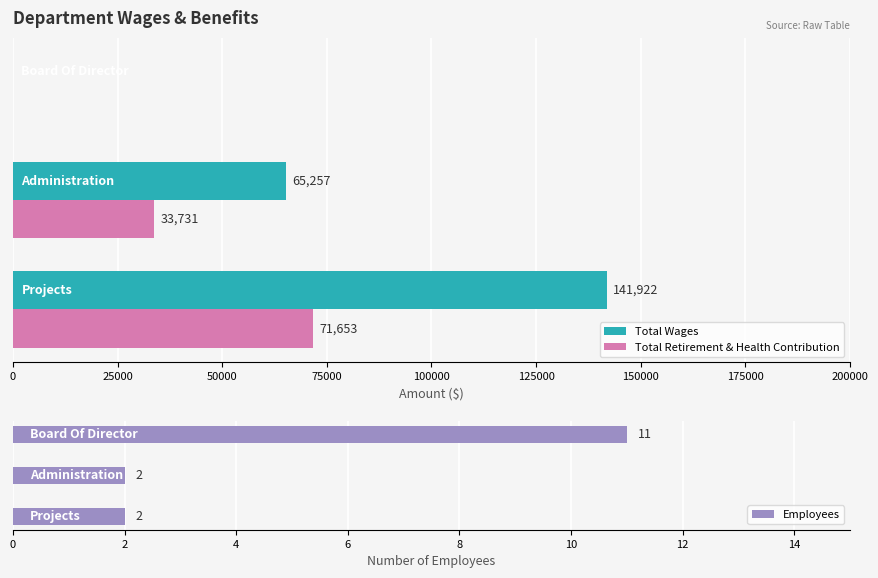

Is it true that Total Retirement & Health Contribution equals 46288 at 25000?

False